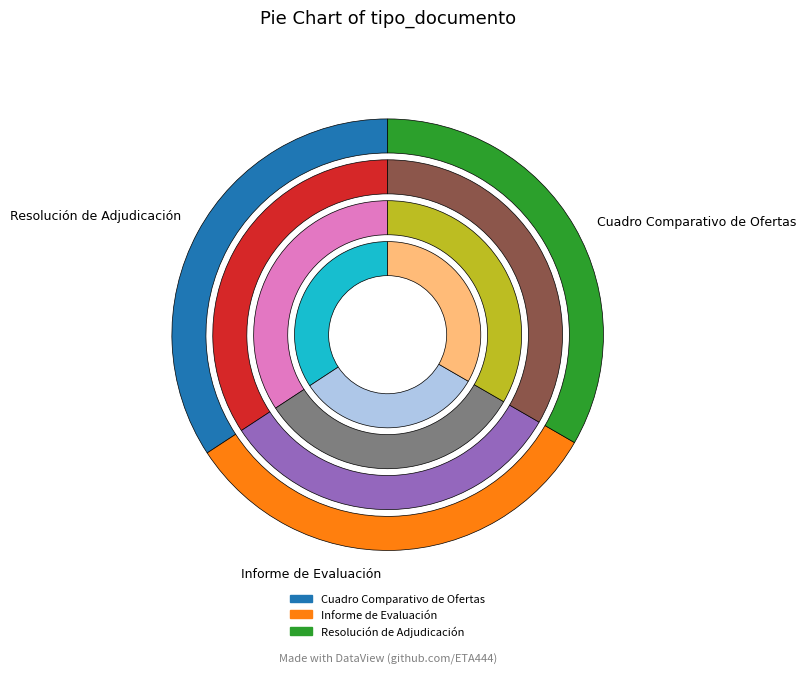

To the nearest percent, what portion does Informe de Evaluación represent?

32%